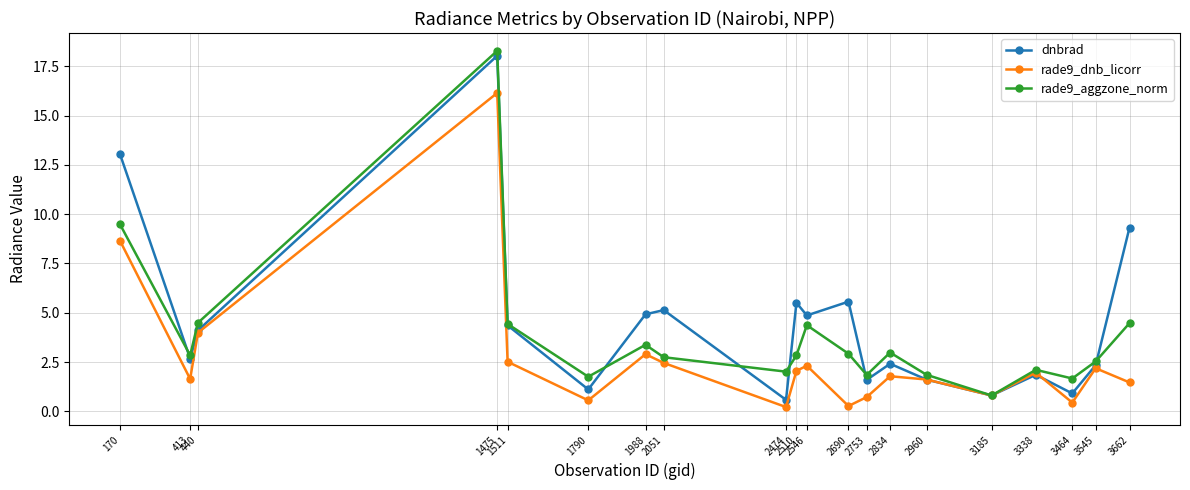

What is the value of the rade9_dnb_licorr point at the 10th from the left?

2.1